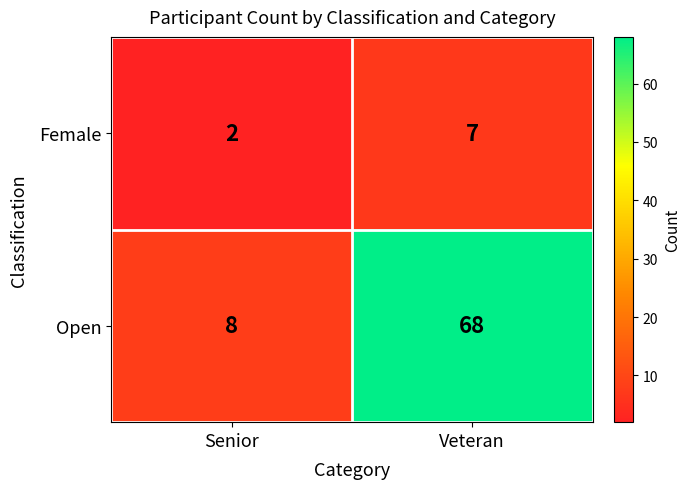

Which series has the largest range (max minus min)?

Open